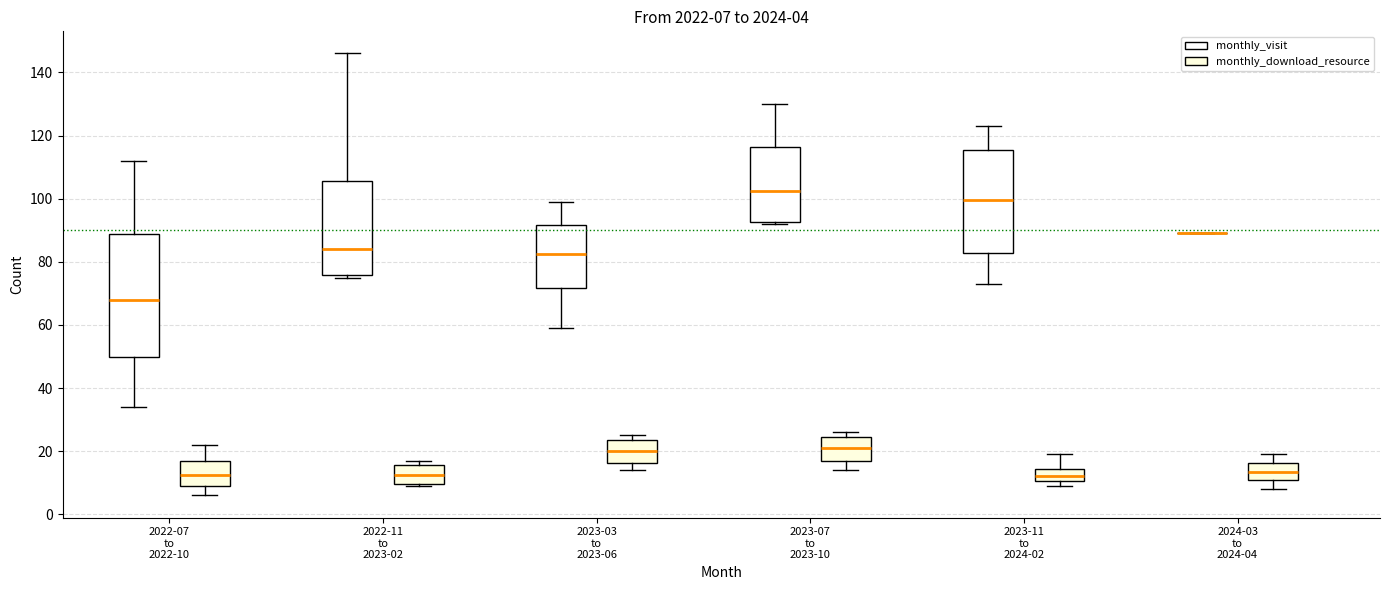

Comparing the boxes themselves (not the whiskers), which one is the tallest?

2022-07 to 2022-10 (monthly_visit)